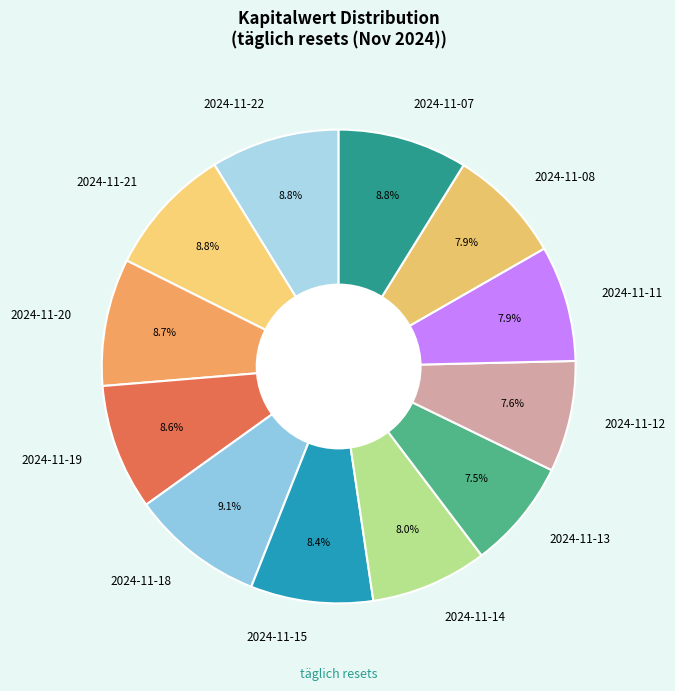

To the nearest percent, what is the average slice percentage?

8%